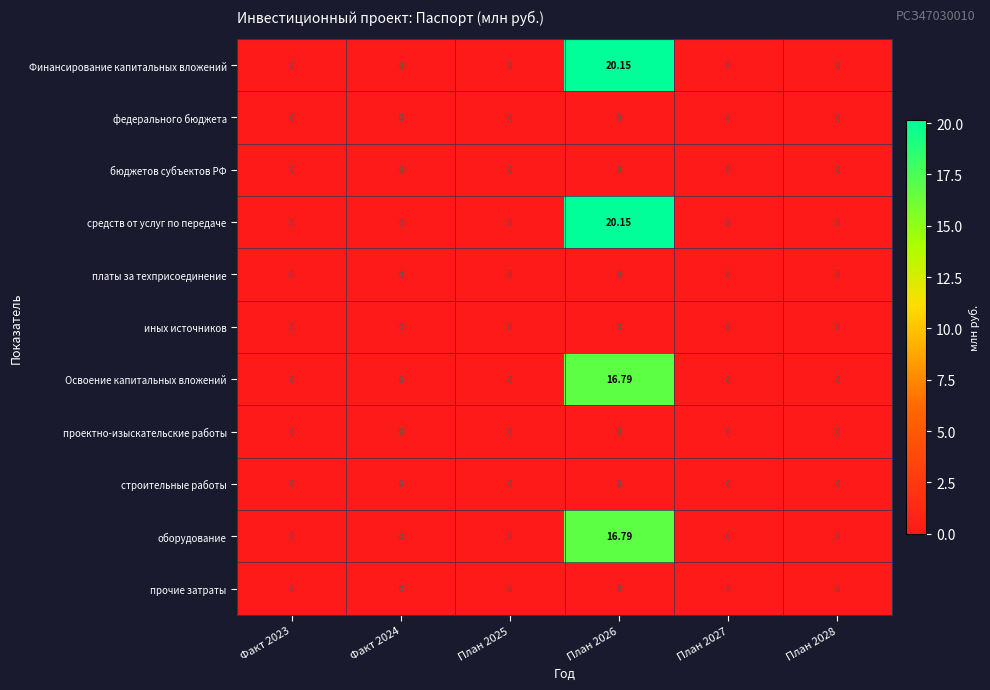

Is the value of Финансирование капитальных вложений at План 2026 greater than the value of средств от услуг по передаче at Факт 2024?

Yes